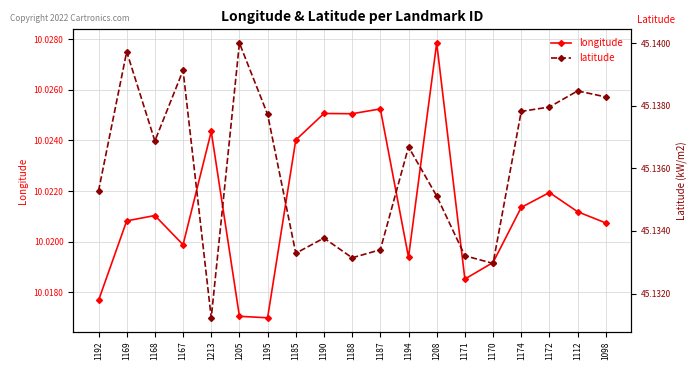

What is the difference between the highest and lowest values at 1170?

35.1